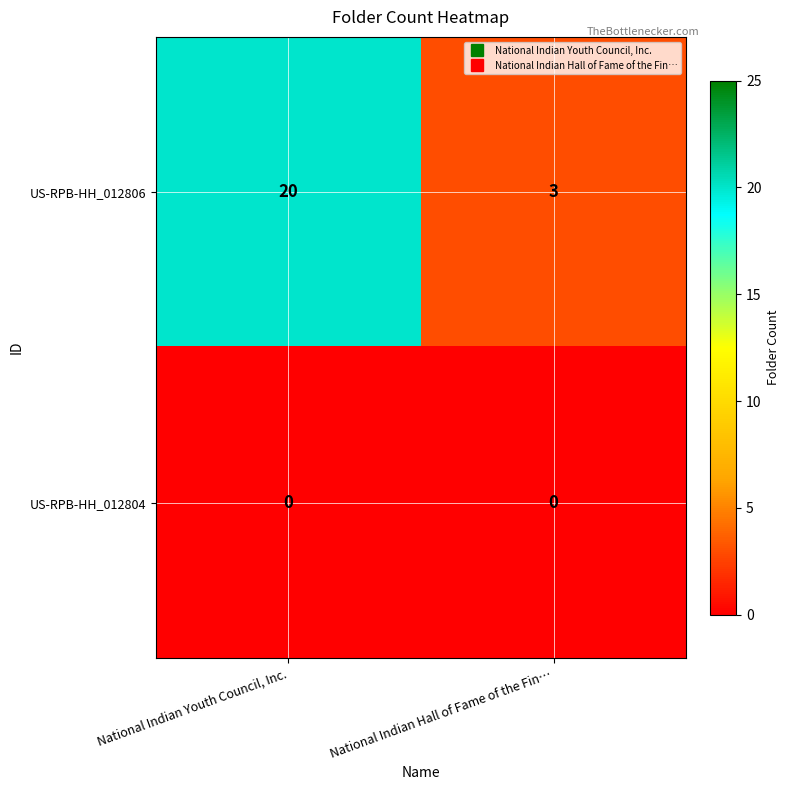

Which category has the highest value in the US-RPB-HH_012806 series?

National Indian Youth Council, Inc.